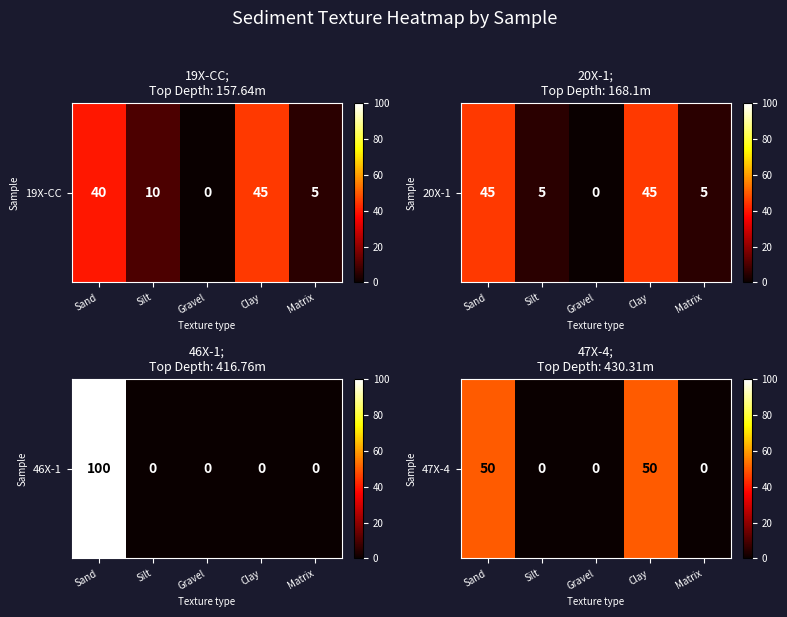

What is the difference between the second highest and second lowest values?

50